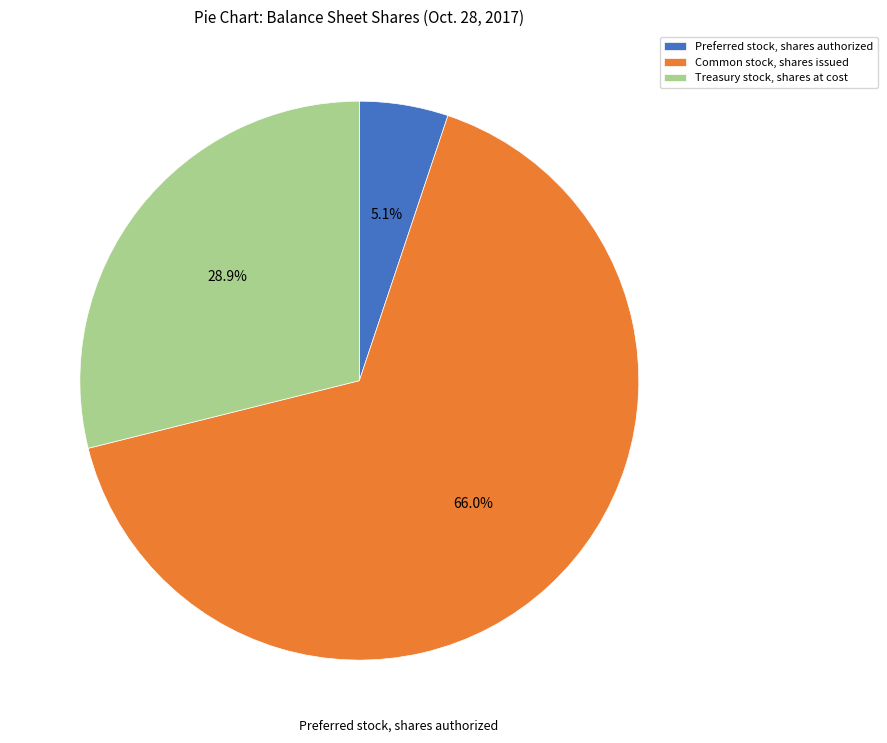

Combined, do Preferred stock, shares authorized and Common stock, shares issued account for over 50%?

Yes